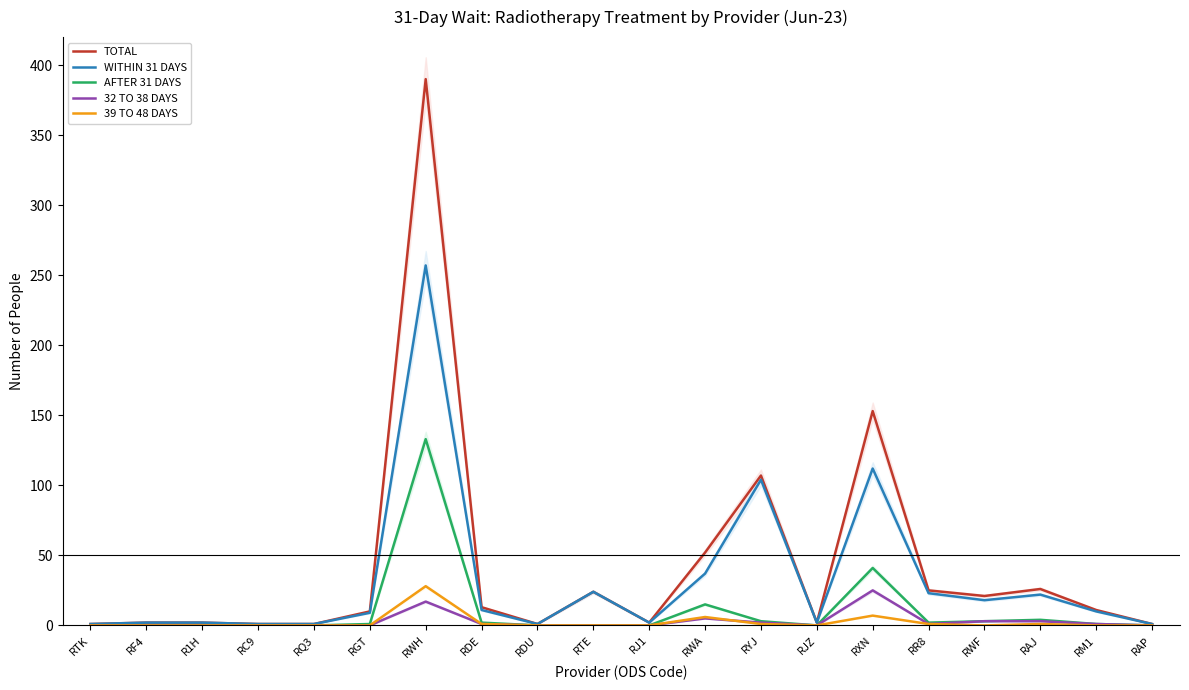

How many series are shown in this chart?

5